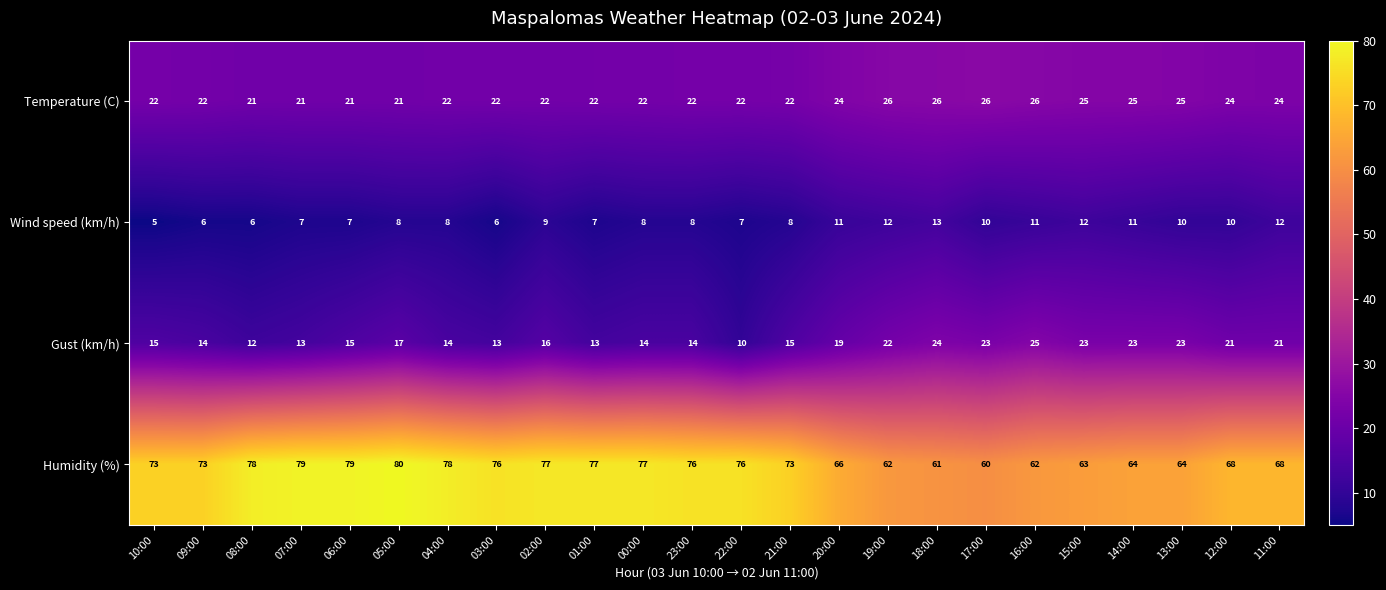

What is the spread (max minus min) of values at 21:00?

65